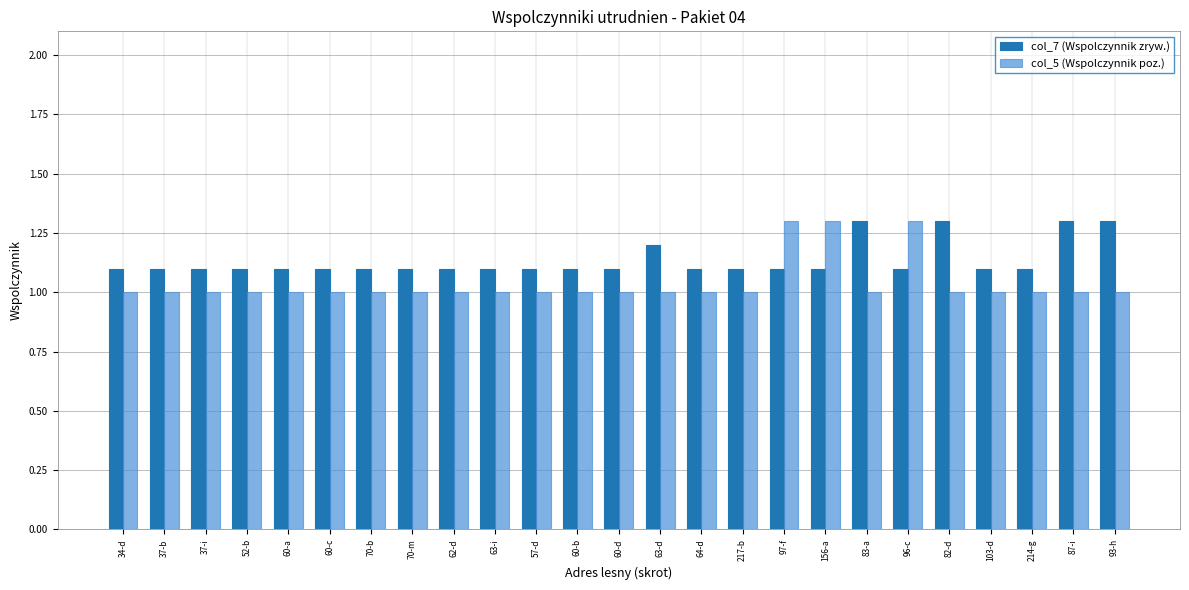

What is the maximum value for col_7 (Wspolczynnik zryw.)?

1.3